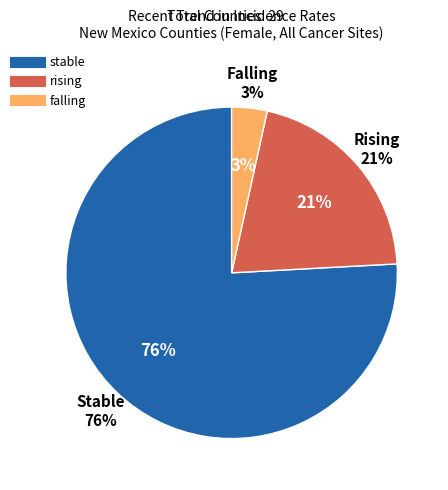

Which slice is the largest?

stable